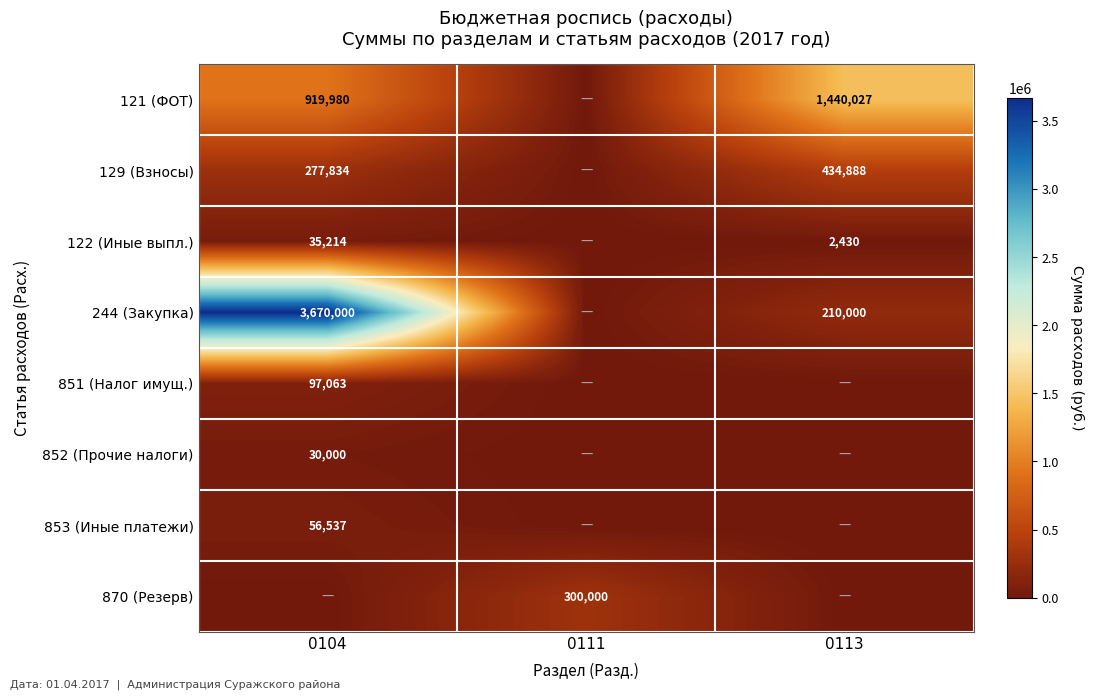

The value of 853 (Иные платежи) at 0104 is 56537. True or false?

True